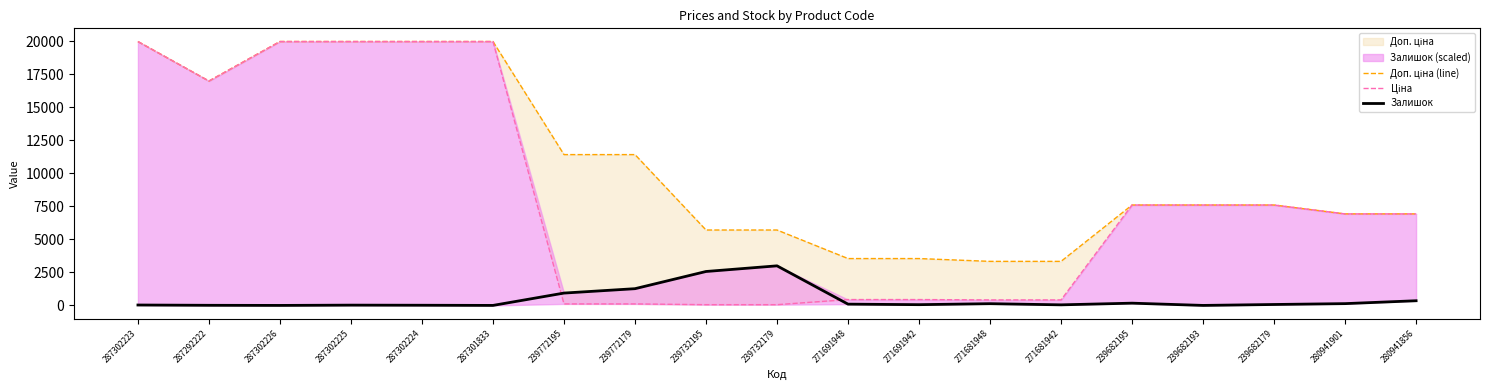

True or false: Доп. ціна (line) and Ціна cross at least once.

False